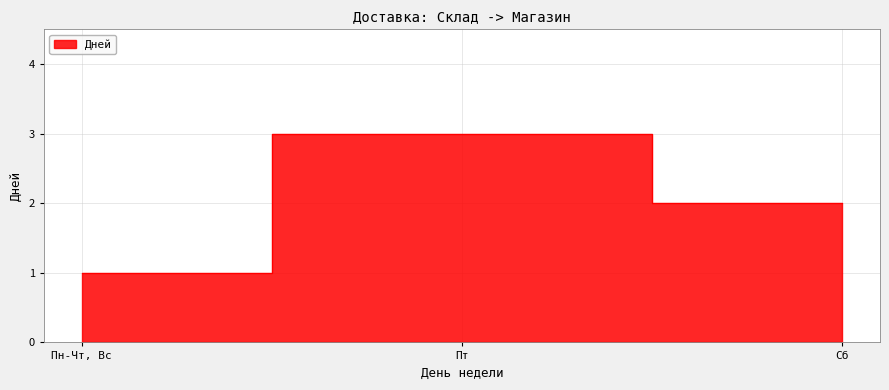

Count the values in the range 1 to 3.

3